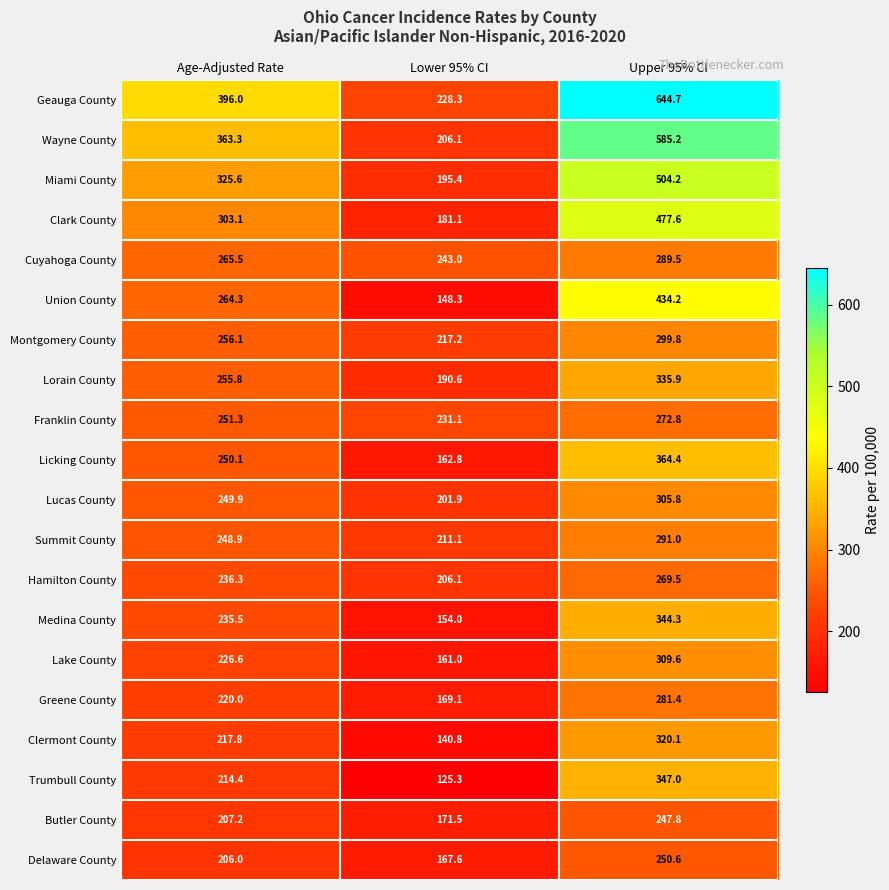

True or false: Summit County has a value of 362.0 at Age-Adjusted Rate.

False